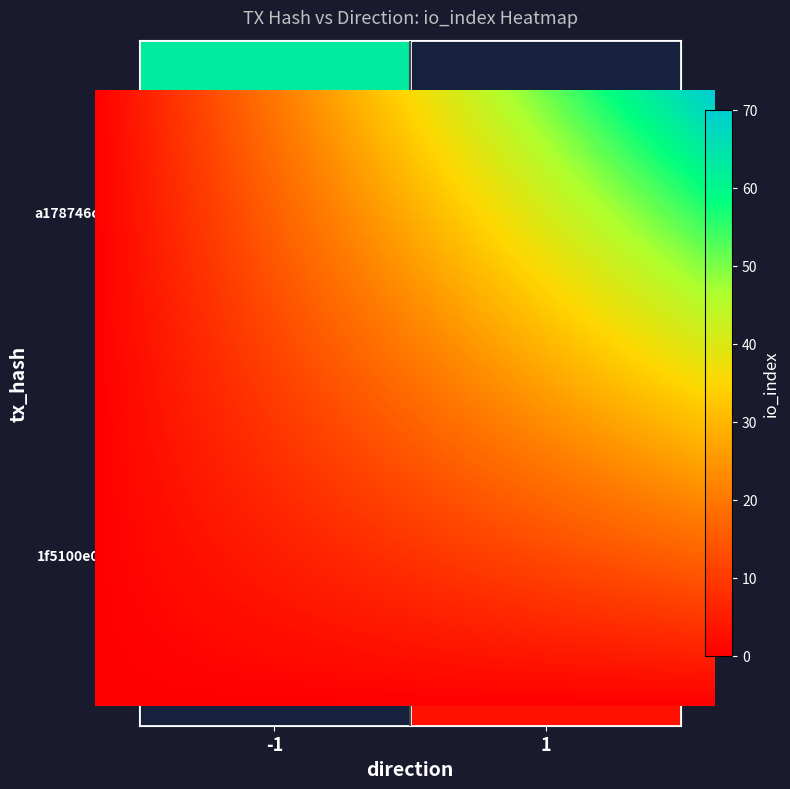

Between direction and io_index, which is larger?

io_index